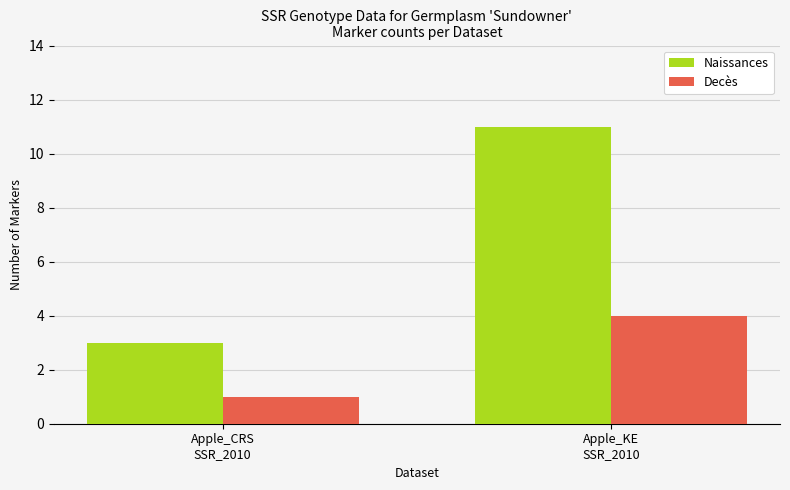

Are the bars horizontal?

No